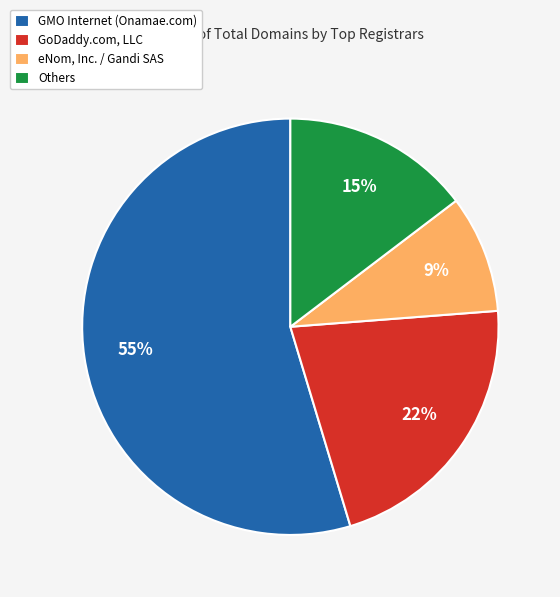

What percentage is the eNom, Inc. / Gandi SAS slice, to the nearest percent?

9%